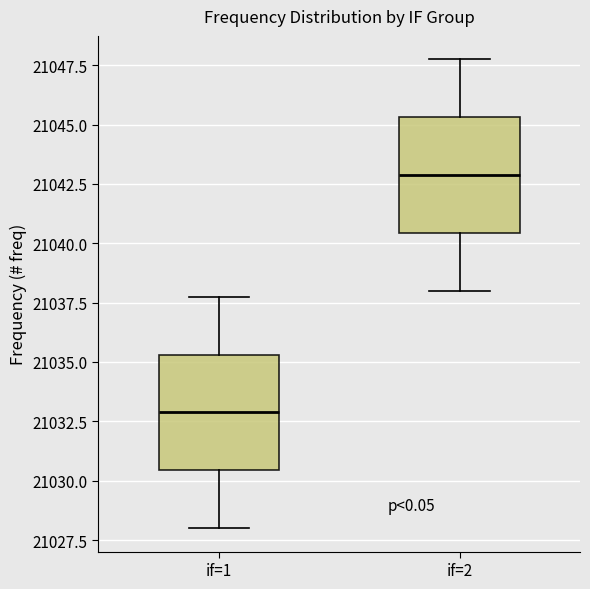

Reading left to right, read every box against the y-axis: the position of its median line, the range the box covers, and the ends of its whiskers. The values are not printed on the chart, so give them approximately, as read against the axis.

if=1: median 21033.0, box 21030.5 to 21035.5, whiskers 21028.0 to 21038.0
if=2: median 21043.0, box 21040.5 to 21045.5, whiskers 21038.0 to 21048.0